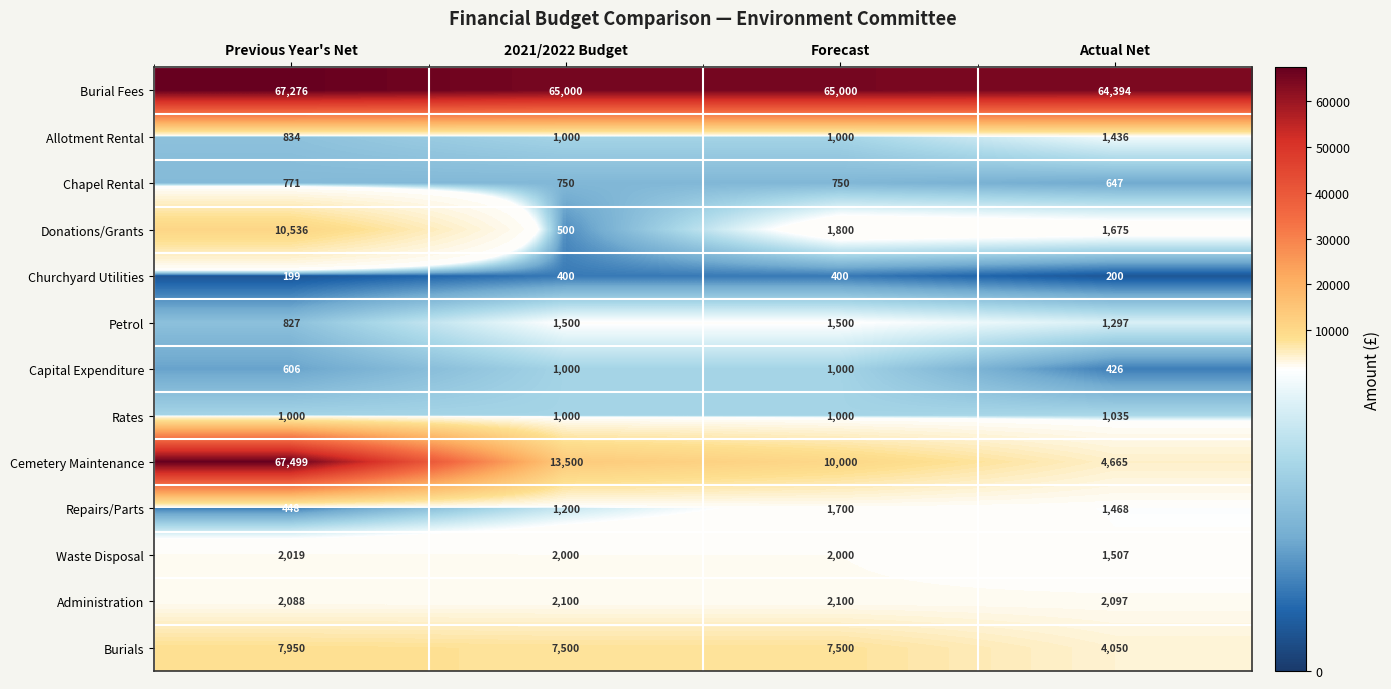

Where does the Burials series first go above 7500?

Previous Year's Net